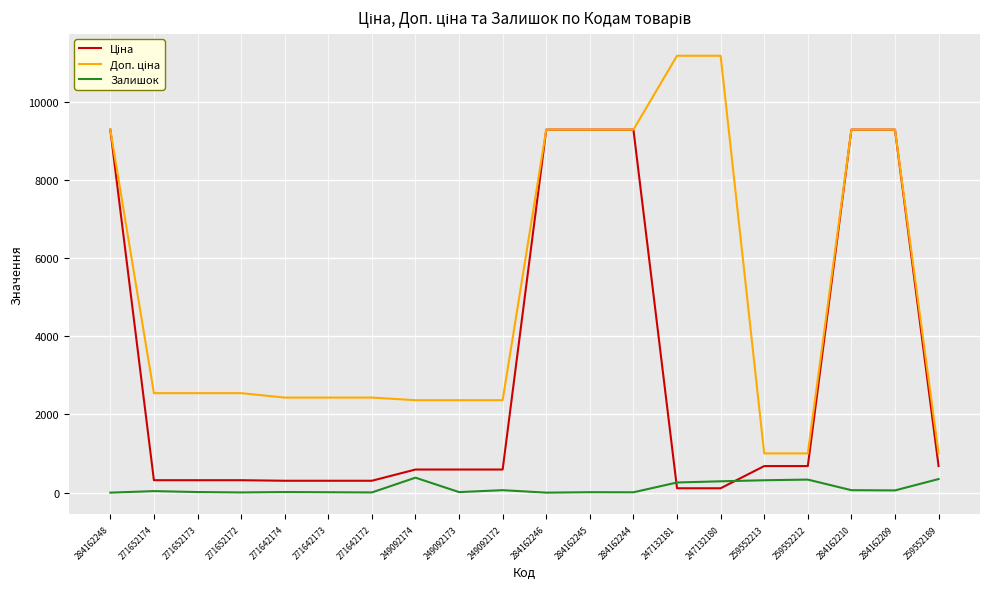

True or false: Залишок has more than 0 points higher than both neighbors.

True